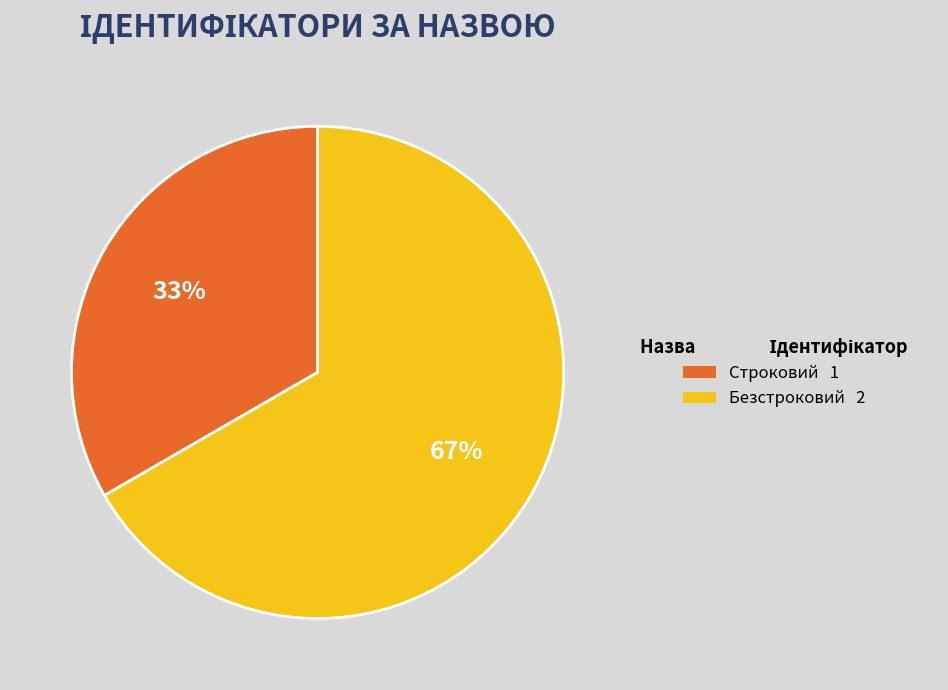

Rank the categories by value from lowest to highest.

Строковий, Безстроковий